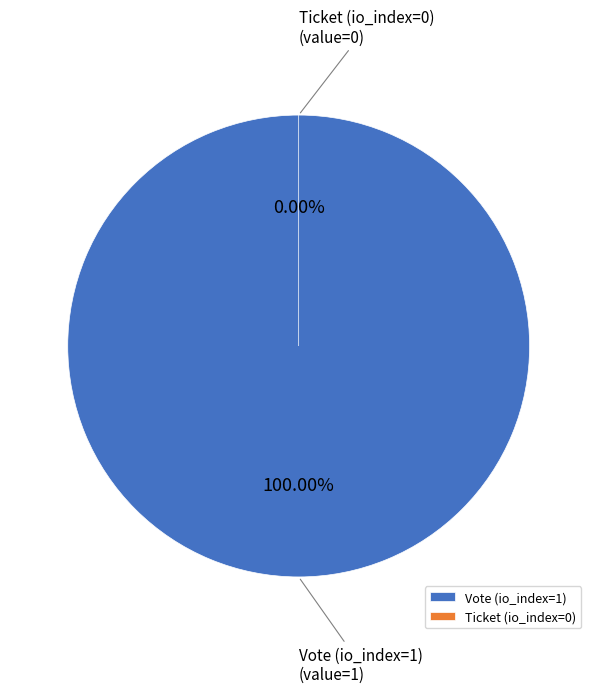

Does Ticket (io_index=0) represent more than half of the total?

No